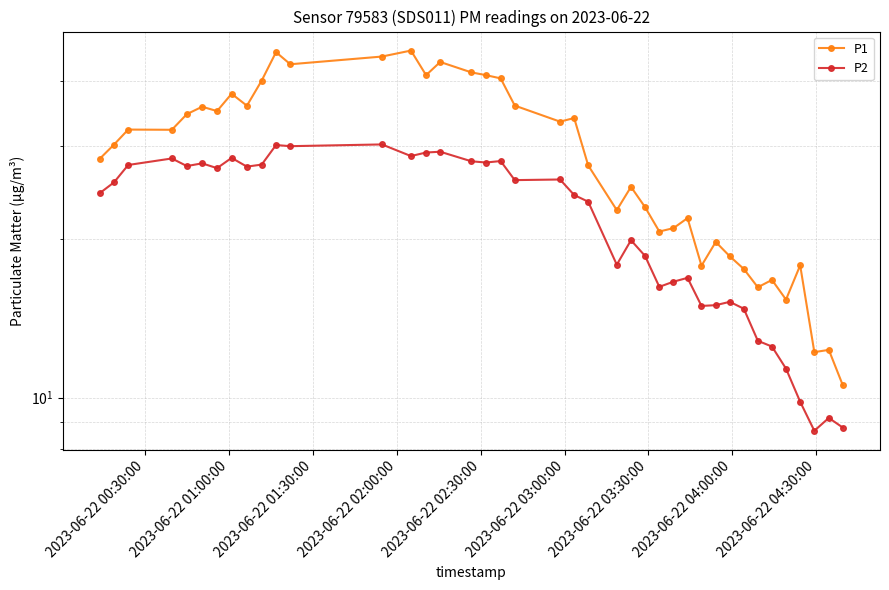

What are all the series names shown in the legend?

P1, P2